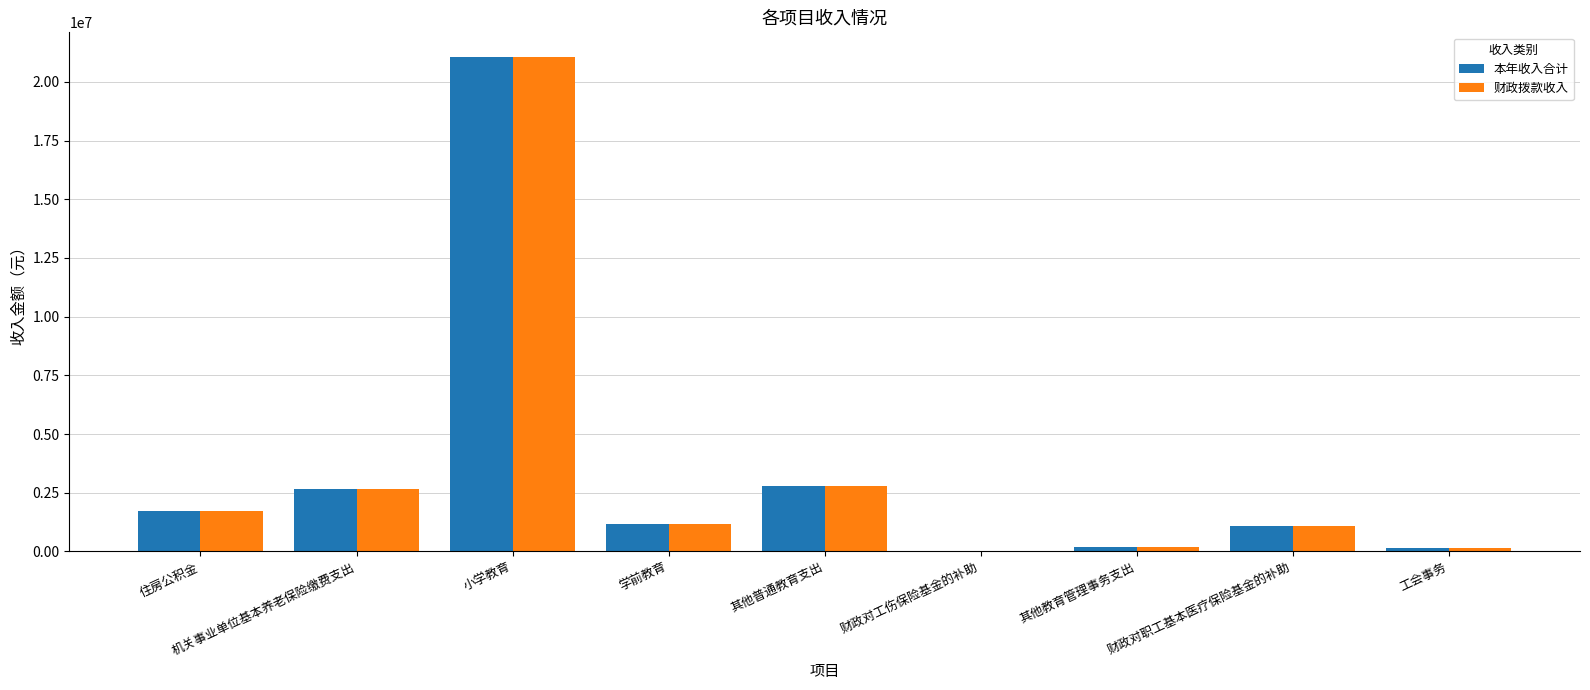

How many data points in 财政拨款收入 are above 1155180?

5